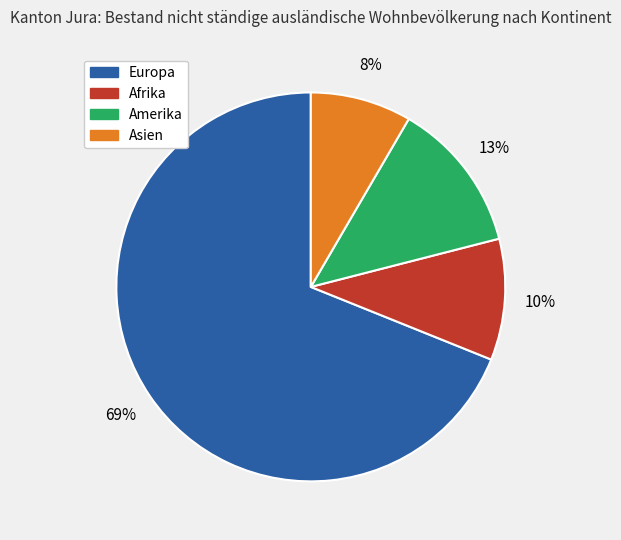

To the nearest percent, what is the average slice percentage?

25%